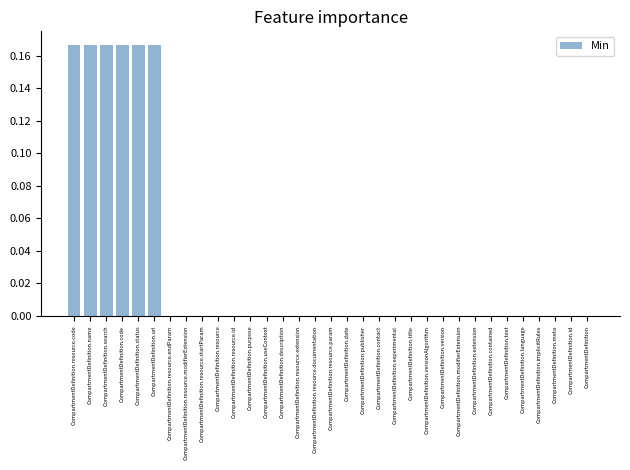

Which has a higher value, CompartmentDefinition.id or CompartmentDefinition.code?

CompartmentDefinition.code